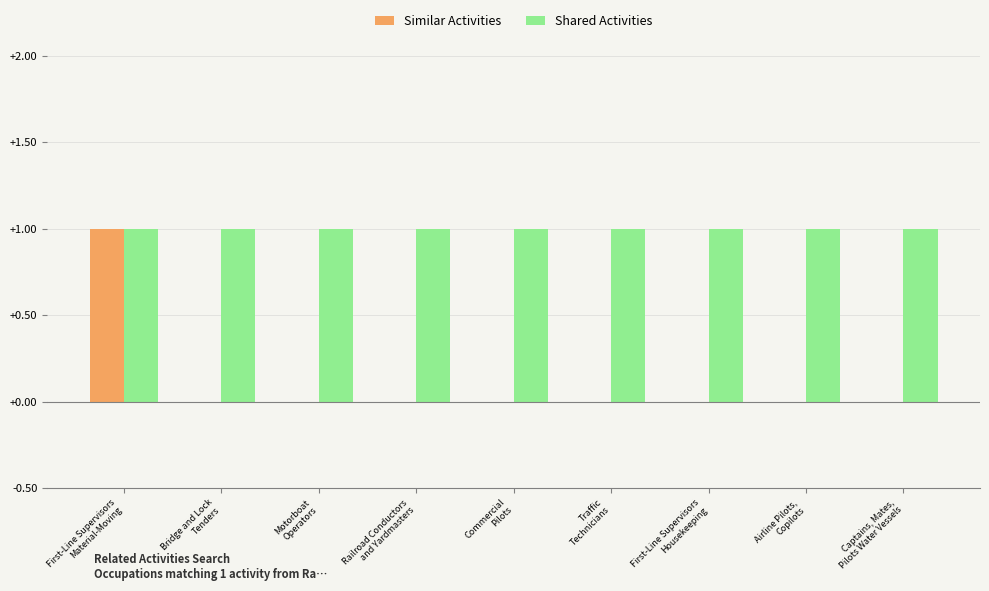

Which series has the largest total across all categories?

Shared Activities